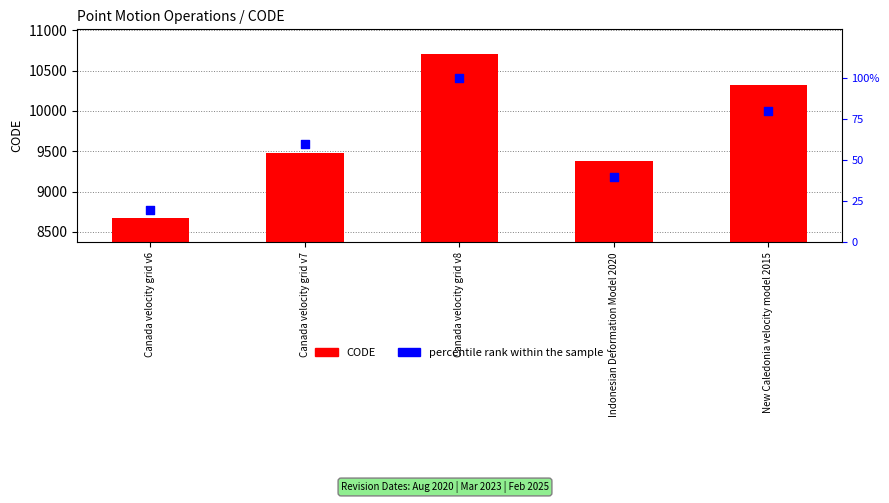

Which series contains the highest Y value?

CODE